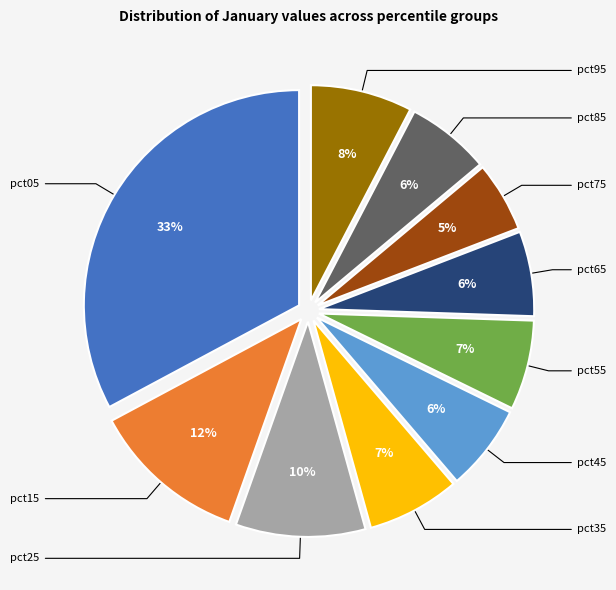

Is there any slice that represents more than half of the pie?

No